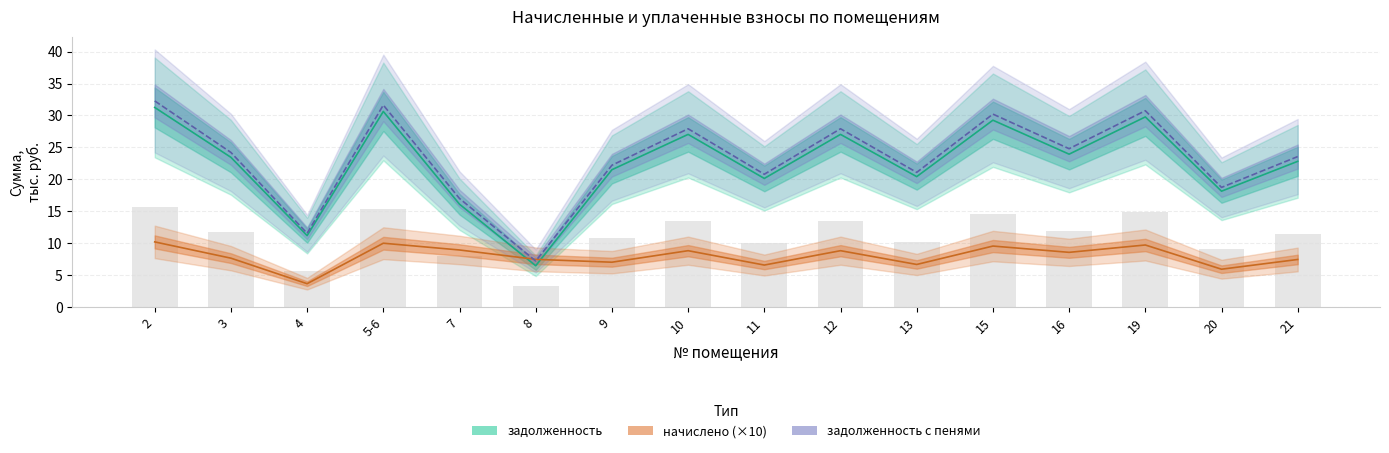

What is the difference between the начислено (×10) values at 11 and 20?

0.7